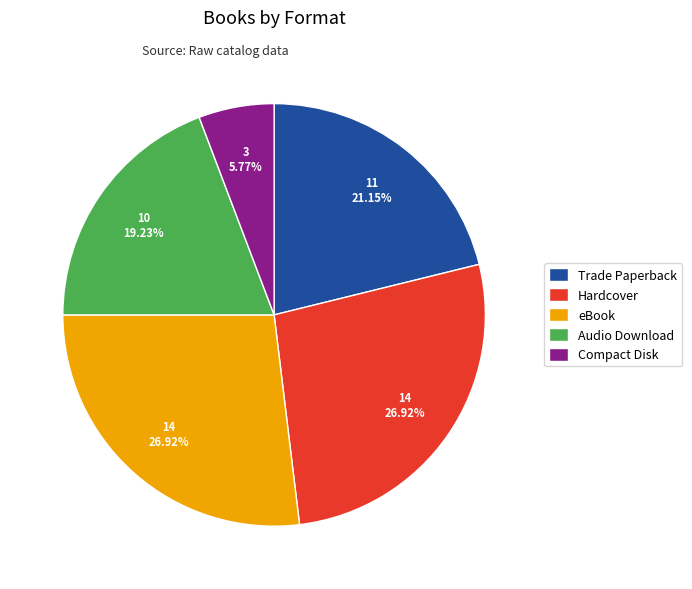

How many slices are in this pie chart?

5